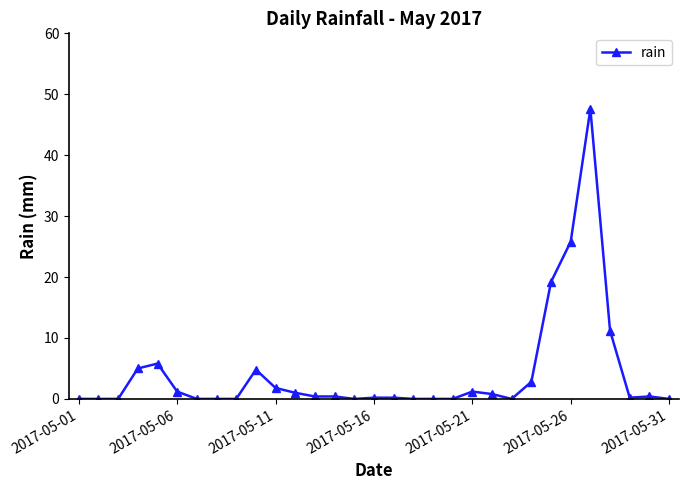

True or false: the data has more than 2 interior local peaks.

True